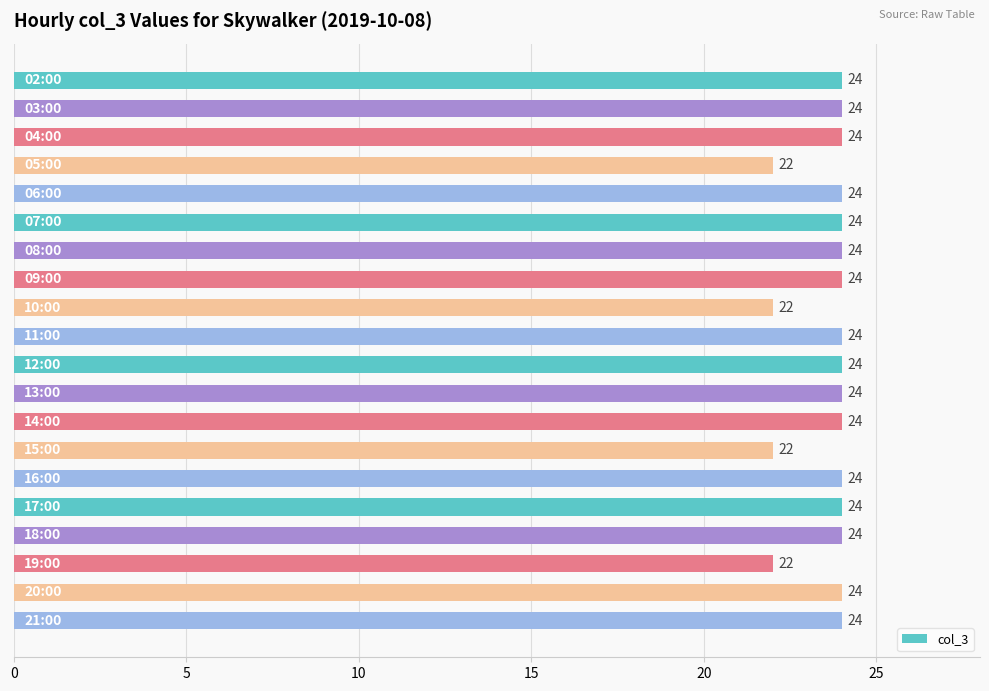

What is the value of the 17th bar from the top?

24